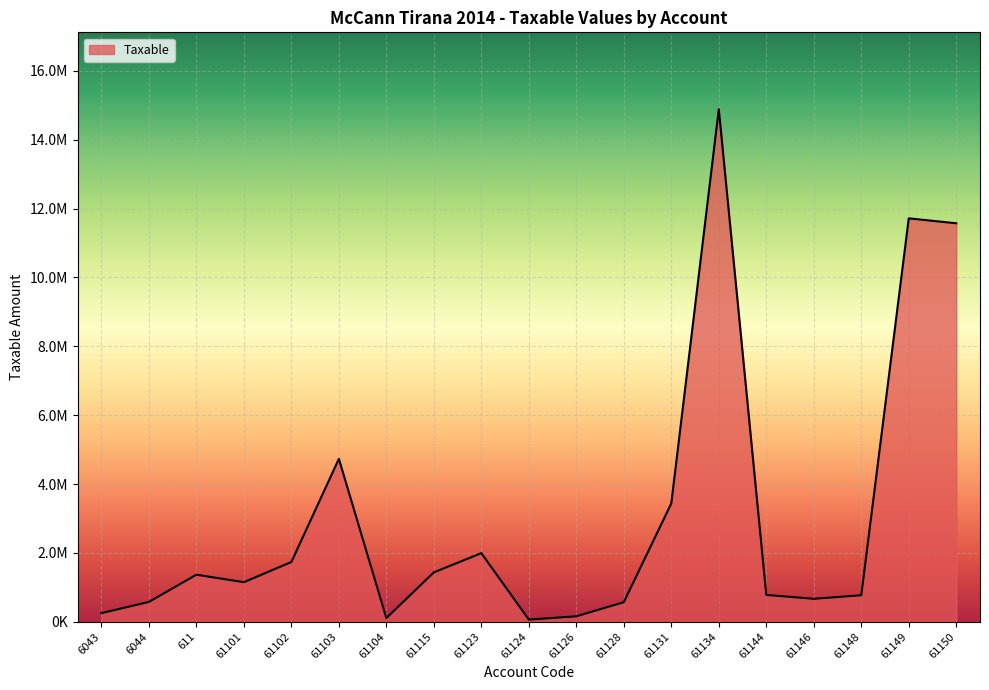

Reading right to left, what are all the values shown in this chart?

61150=11574631.1	61149=11717876.6	61148=769080.9	61146=666085.5	61144=779642.1	61134=14887859.8	61131=3437988.5	61128=567460.5	61126=157990.0	61124=61813.2	61123=1991862.2	61115=1433753.2	61104=105900.0	61103=4731146.9	61102=1735151.5	61101=1149043.7	611=1366068.5	6044=575296.9	6043=250227.1